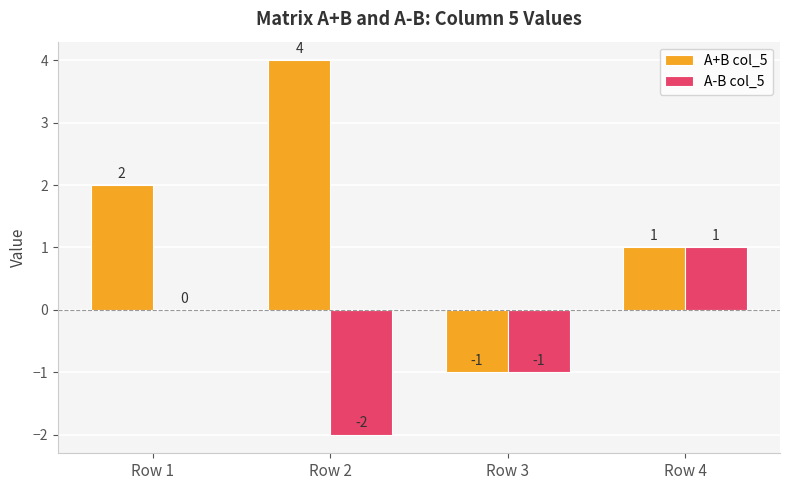

Which series has the largest total across all categories?

A+B col_5